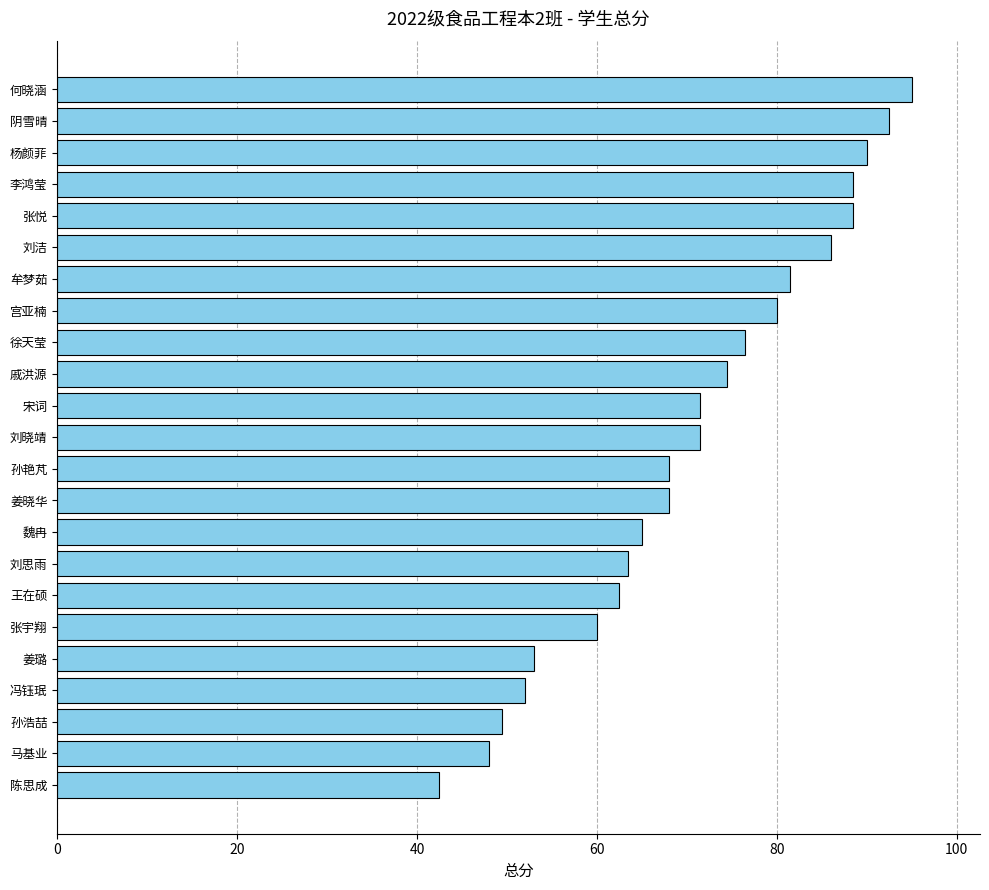

Reading top to bottom, extract all data points from this chart.

95.0	92.5	90.0	88.5	88.5	86.0	81.5	80.0	76.5	74.5	71.5	71.5	68.0	68.0	65.0	63.5	62.5	60.0	53.0	52.0	49.5	48.0	42.5